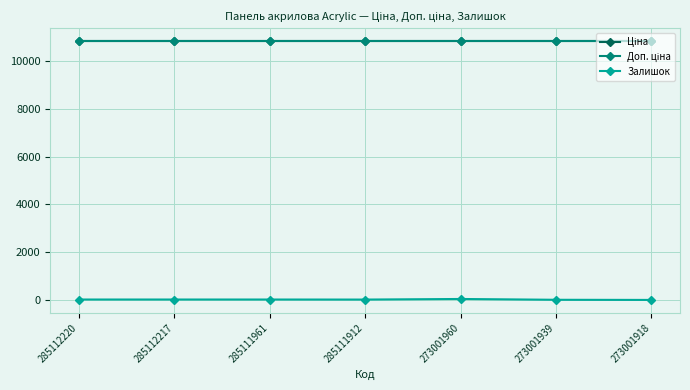

True or false: Ціна and Доп. ціна intersect in this chart.

False